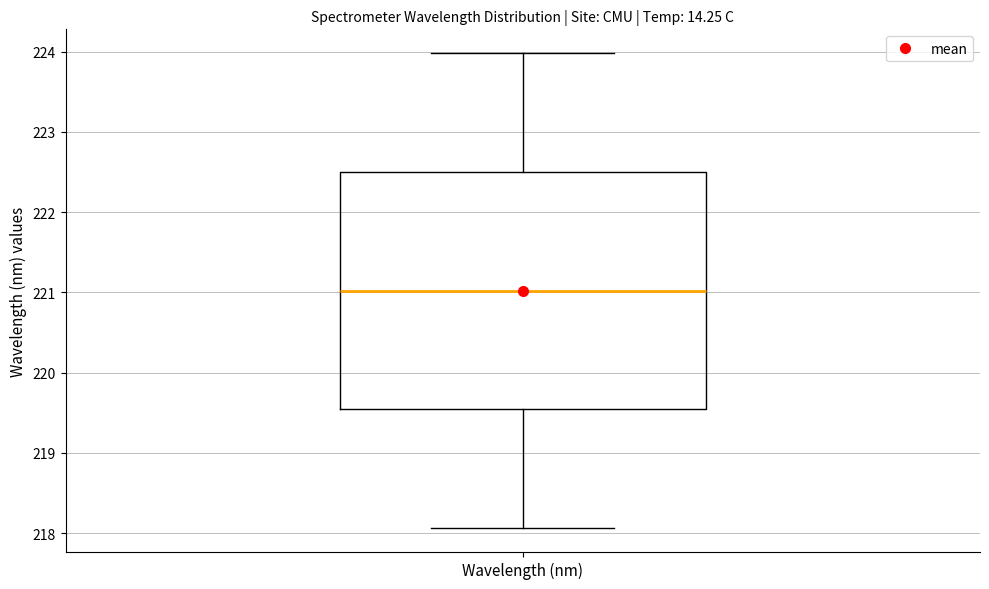

Read this box plot against the y-axis: the position of the median line, the range covered by the box, and the ends of both whiskers. The values are not printed on the chart, so give them approximately, as read against the axis.

median 221.0, box 219.5 to 222.5, whiskers 218.1 to 224.0